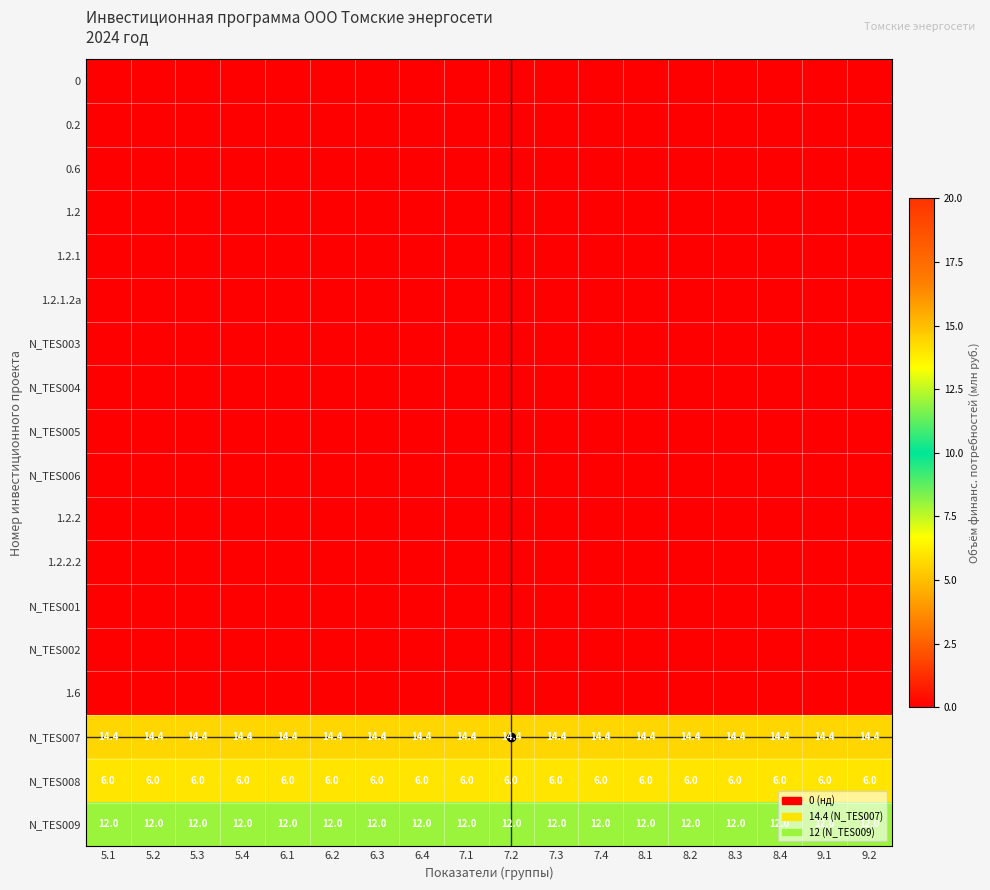

Is it true that N_TES008 equals 2.7 at 5.2?

False